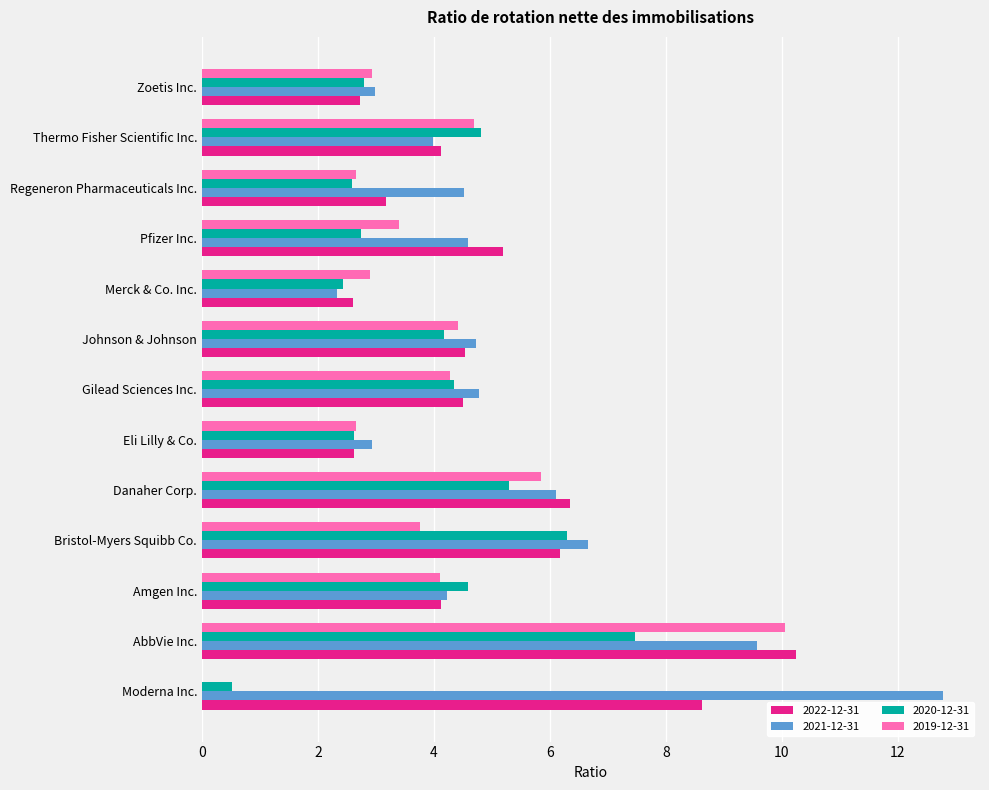

What are all the series names shown in the legend?

2022-12-31, 2021-12-31, 2020-12-31, 2019-12-31